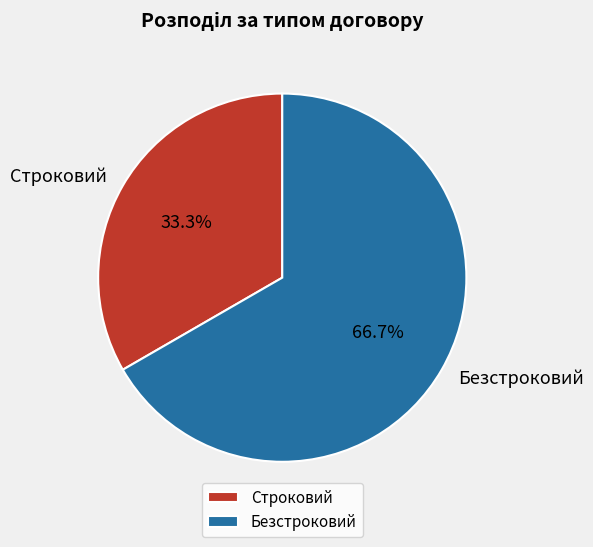

Is it true that Безстроковий is 72% of the pie?

False